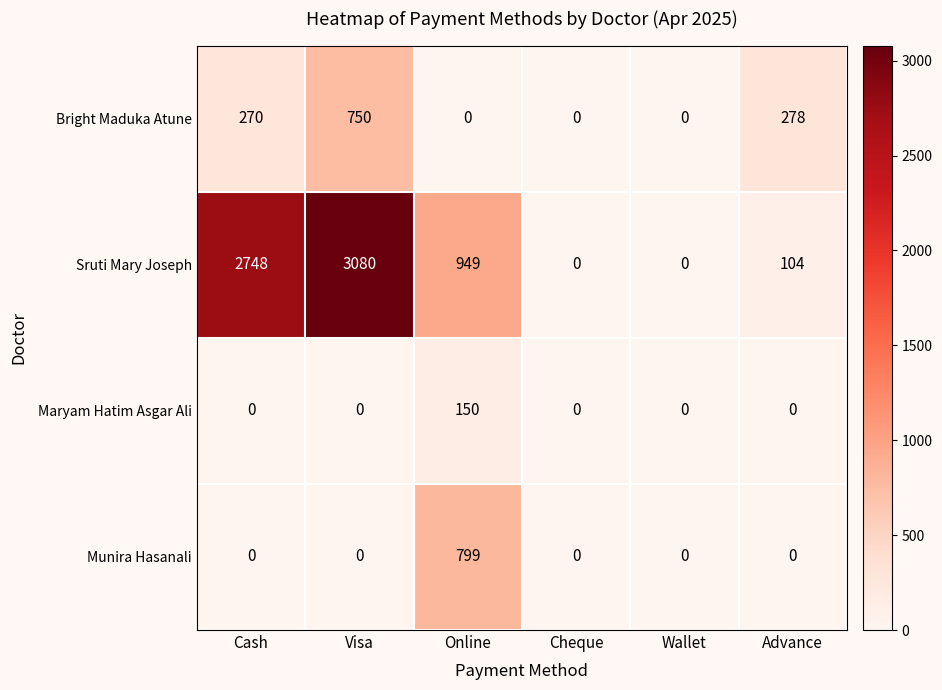

At which category is the sum across all series the highest?

Visa